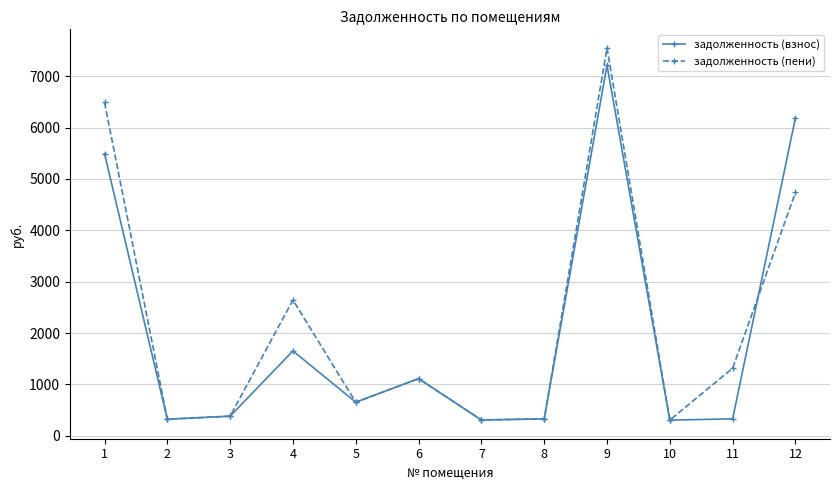

What are all the series names shown in the legend?

задолженность (взнос), задолженность (пени)